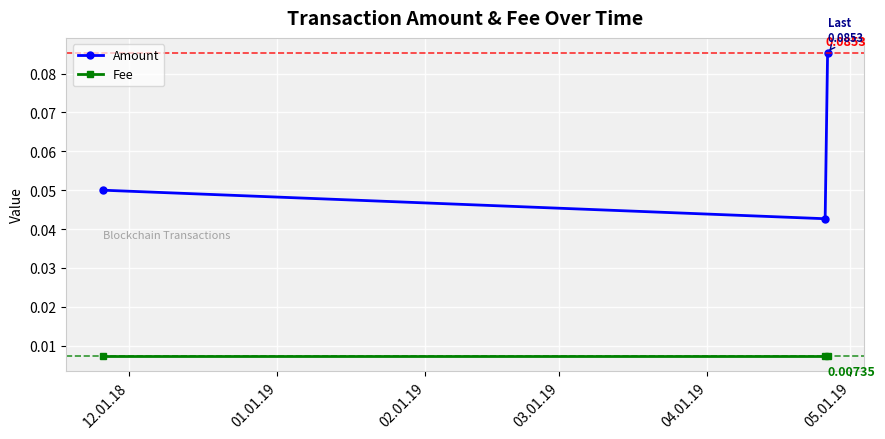

List the series in order of their overall mean, lowest first.

Fee, Amount